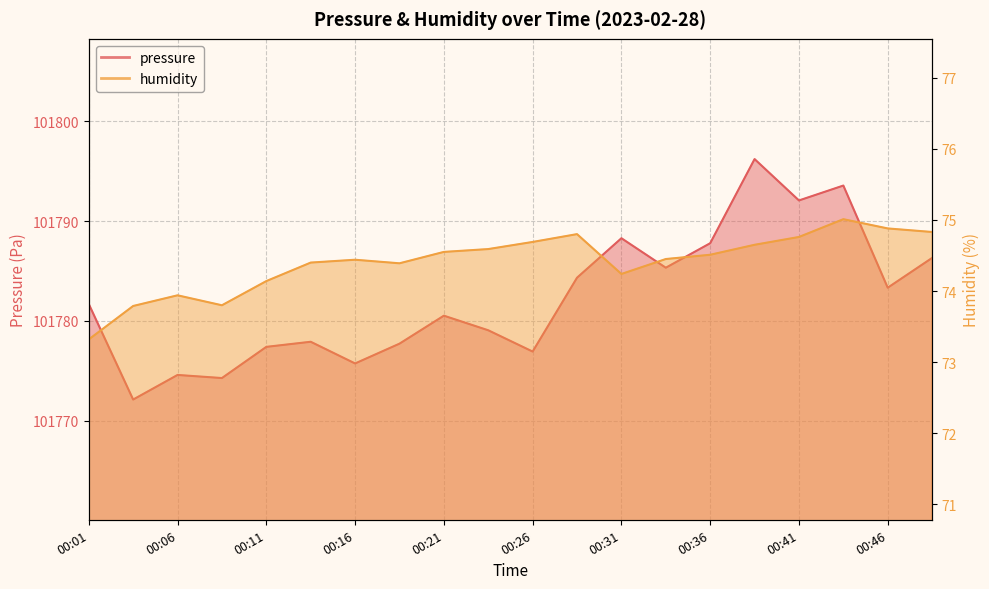

At which label does pressure reach its peak?

00:38